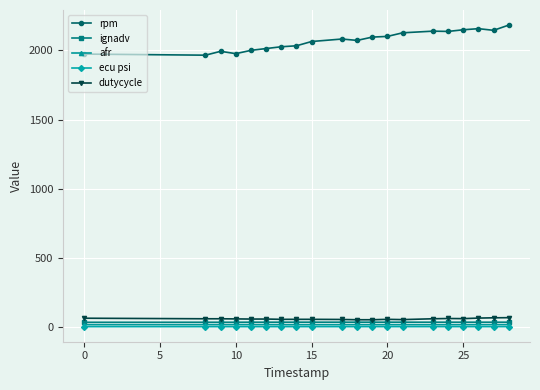

Which series has the largest range (max minus min)?

rpm